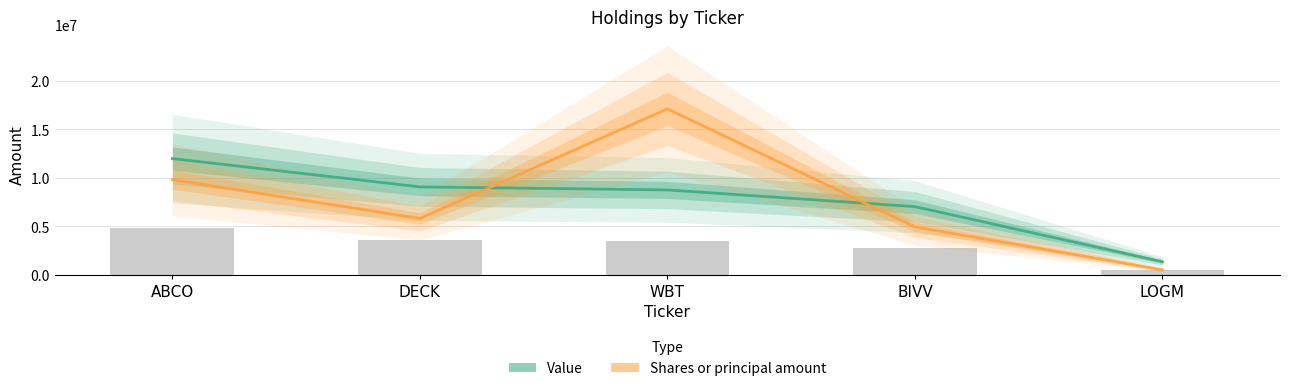

What are all the series names shown in the legend?

Value, Shares or principal amount